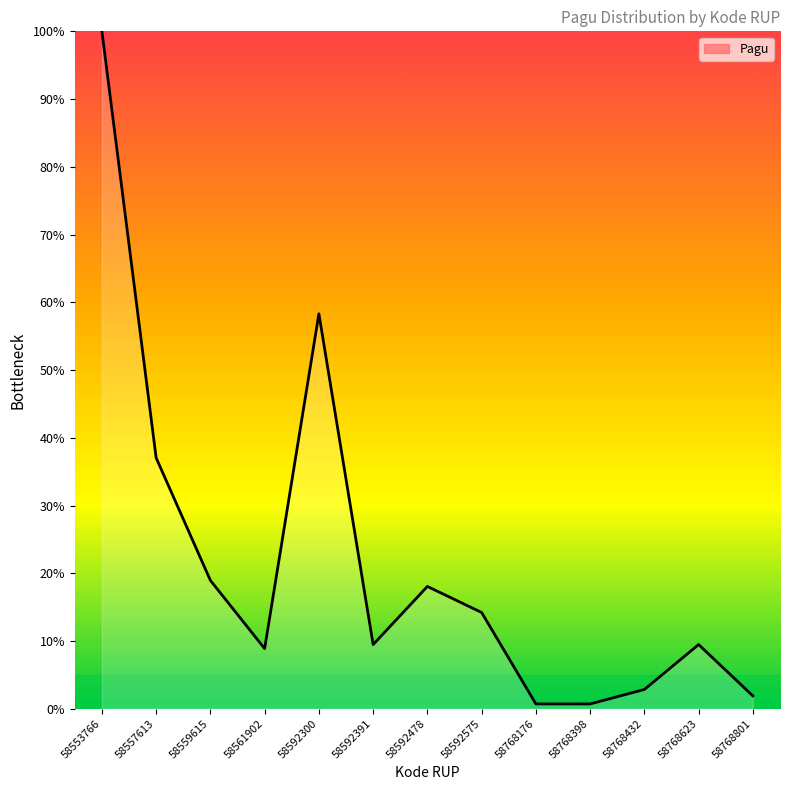

The value at 58592391 is 3.5. True or false?

False